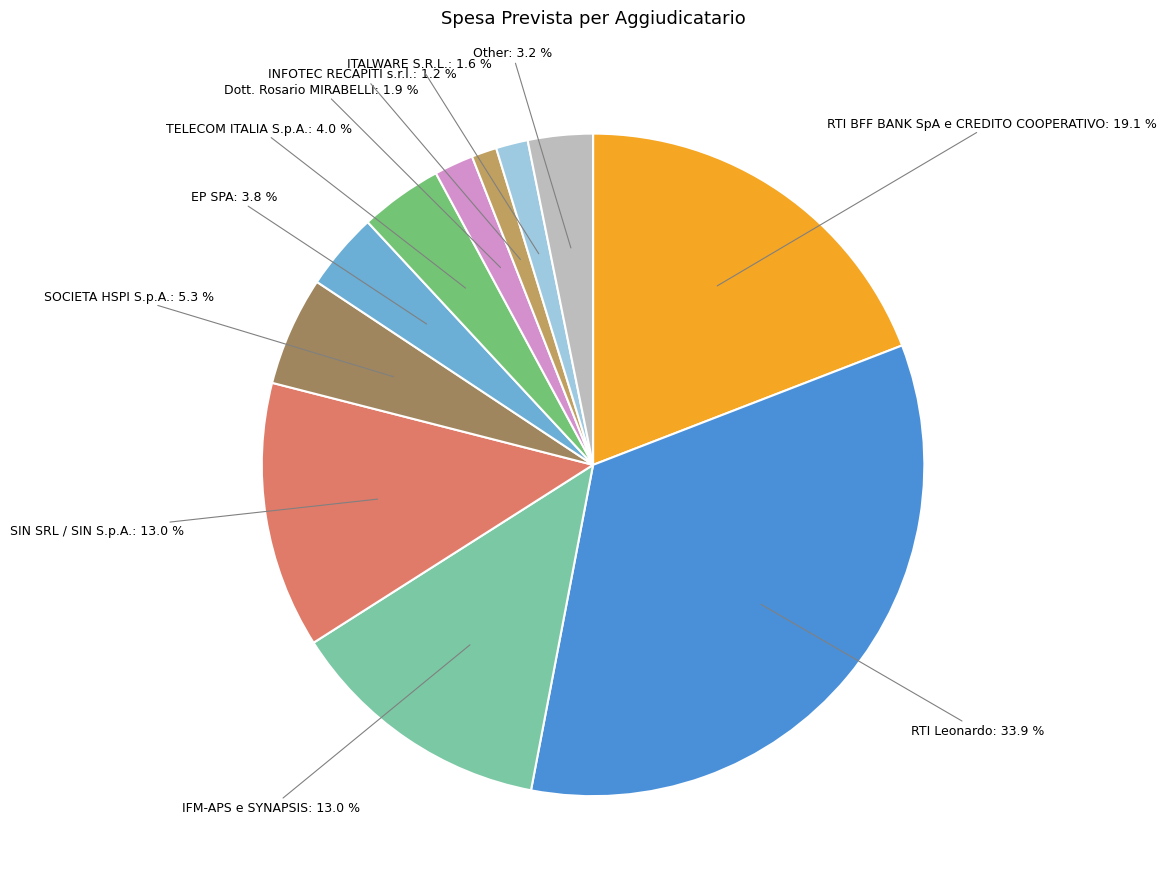

Is there any slice that represents more than half of the pie?

No